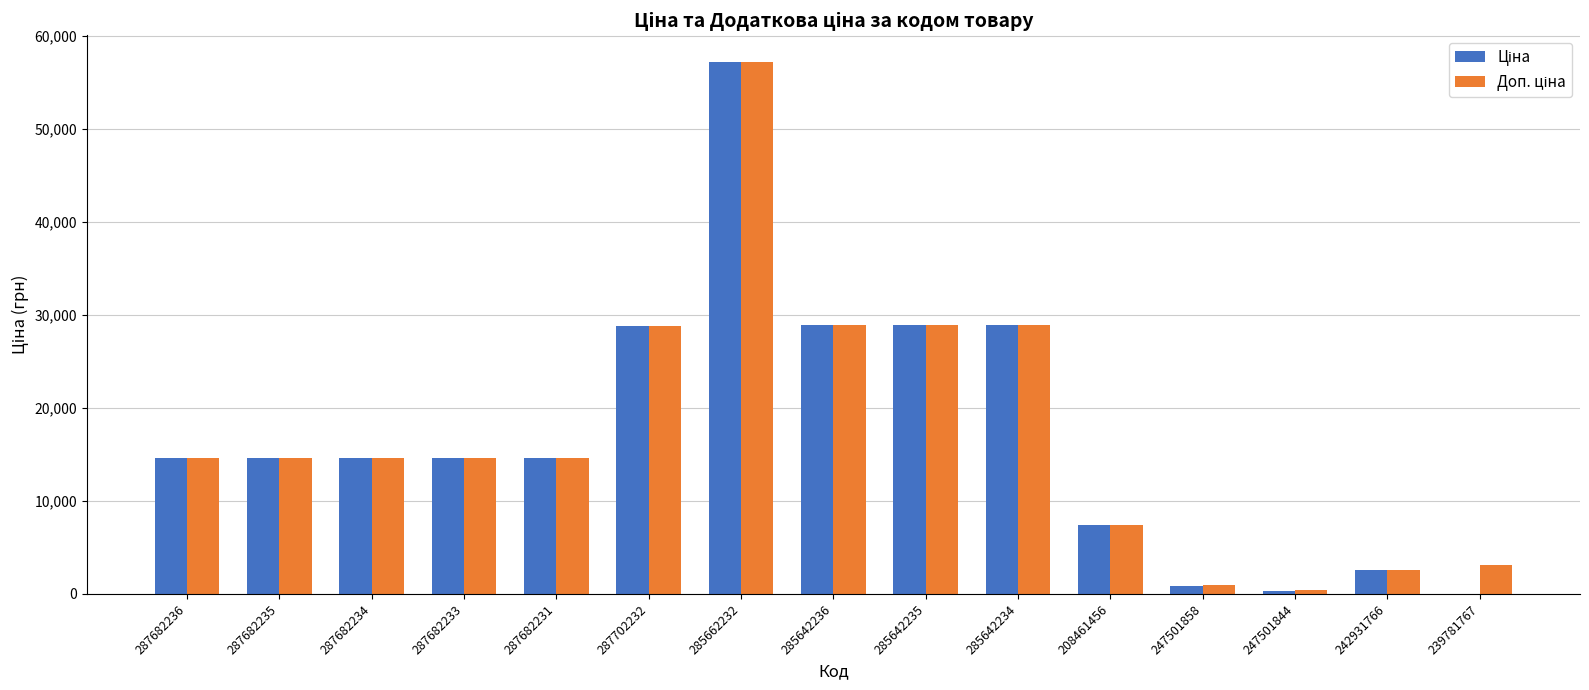

What is the total value across all series at 287702232?

57643.6